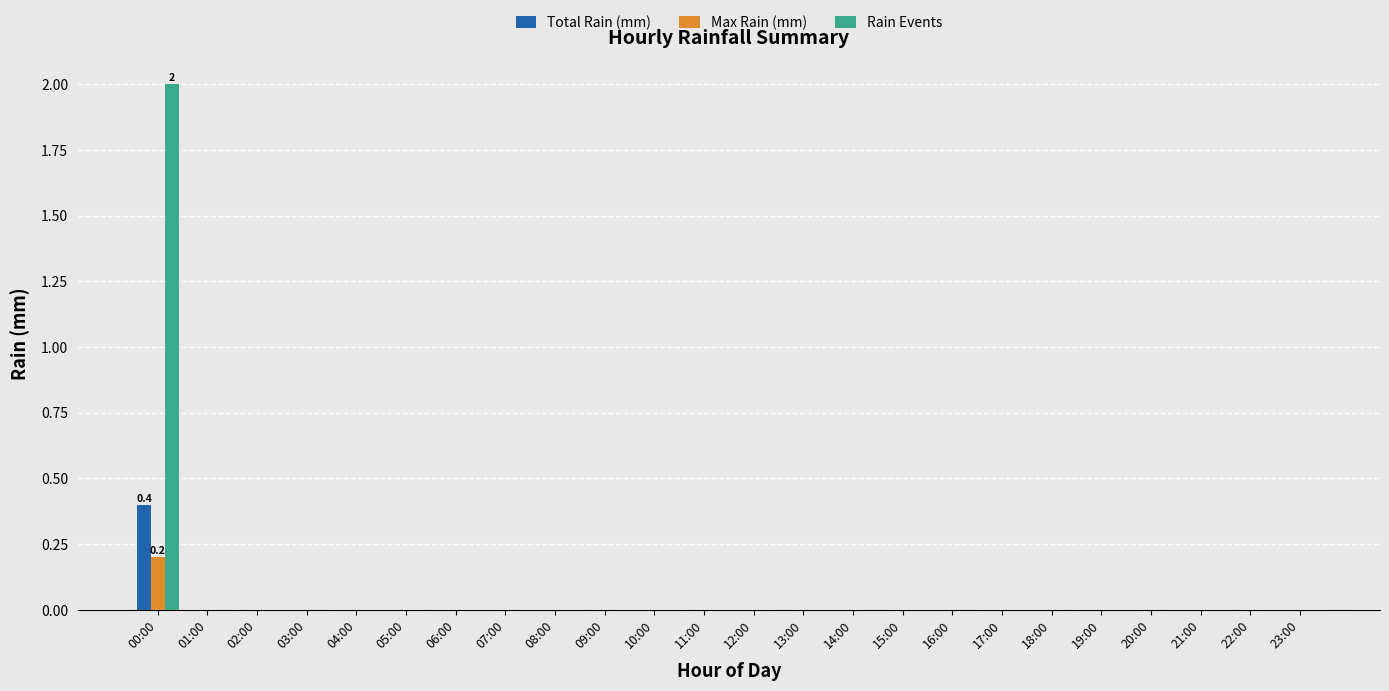

Reading left to right, transcribe all the data shown in this chart.

Total Rain (mm): 00:00=0.4	01:00=0.0	02:00=0.0	03:00=0.0	04:00=0.0	05:00=0.0	06:00=0.0	07:00=0.0	08:00=0.0	09:00=0.0	10:00=0.0	11:00=0.0	12:00=0.0	13:00=0.0	14:00=0.0	15:00=0.0	16:00=0.0	17:00=0.0	18:00=0.0	19:00=0.0	20:00=0.0	21:00=0.0	22:00=0.0	23:00=0.0
Max Rain (mm): 00:00=0.2	01:00=0.0	02:00=0.0	03:00=0.0	04:00=0.0	05:00=0.0	06:00=0.0	07:00=0.0	08:00=0.0	09:00=0.0	10:00=0.0	11:00=0.0	12:00=0.0	13:00=0.0	14:00=0.0	15:00=0.0	16:00=0.0	17:00=0.0	18:00=0.0	19:00=0.0	20:00=0.0	21:00=0.0	22:00=0.0	23:00=0.0
Rain Events: 00:00=2.0	01:00=0.0	02:00=0.0	03:00=0.0	04:00=0.0	05:00=0.0	06:00=0.0	07:00=0.0	08:00=0.0	09:00=0.0	10:00=0.0	11:00=0.0	12:00=0.0	13:00=0.0	14:00=0.0	15:00=0.0	16:00=0.0	17:00=0.0	18:00=0.0	19:00=0.0	20:00=0.0	21:00=0.0	22:00=0.0	23:00=0.0